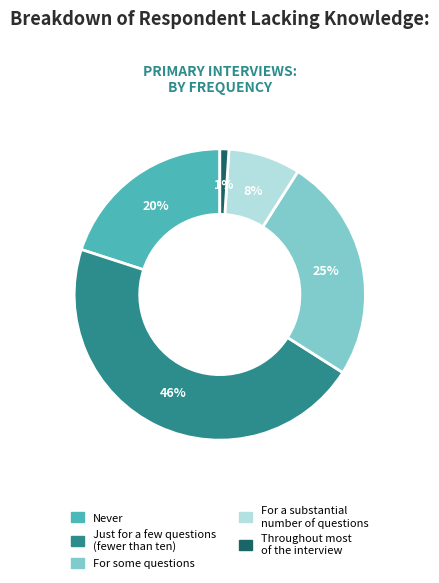

What is the ratio of the value at Never to the value at Just for a few questions (fewer than ten)?

0.4